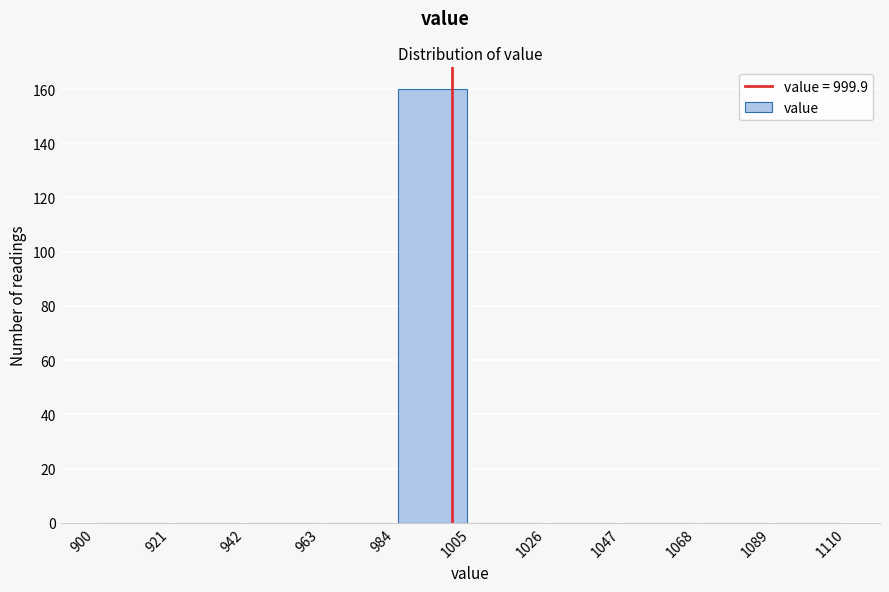

Which range on the x-axis has the tallest bar?

984 to 1005